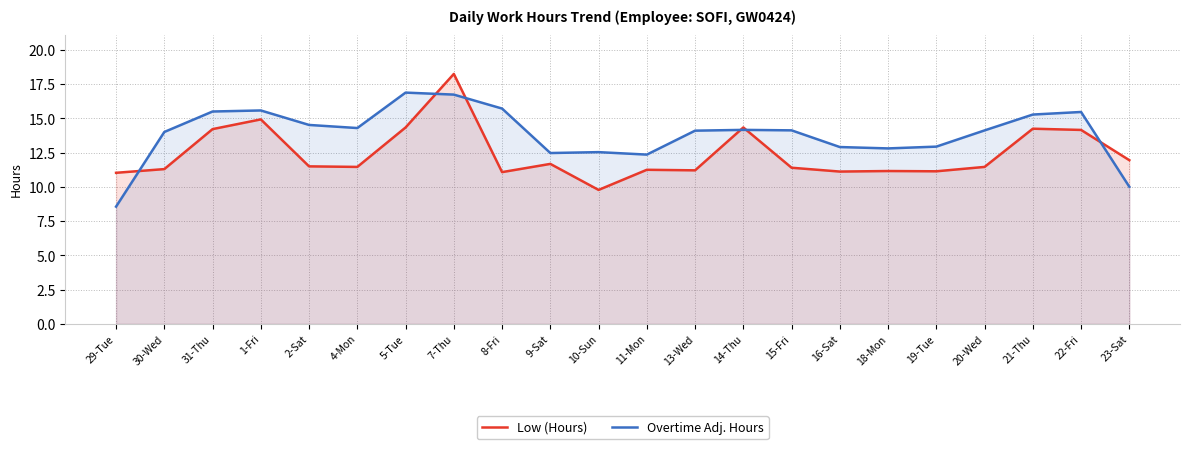

What value does the Low (Hours) series have at 18-Mon?

11.2